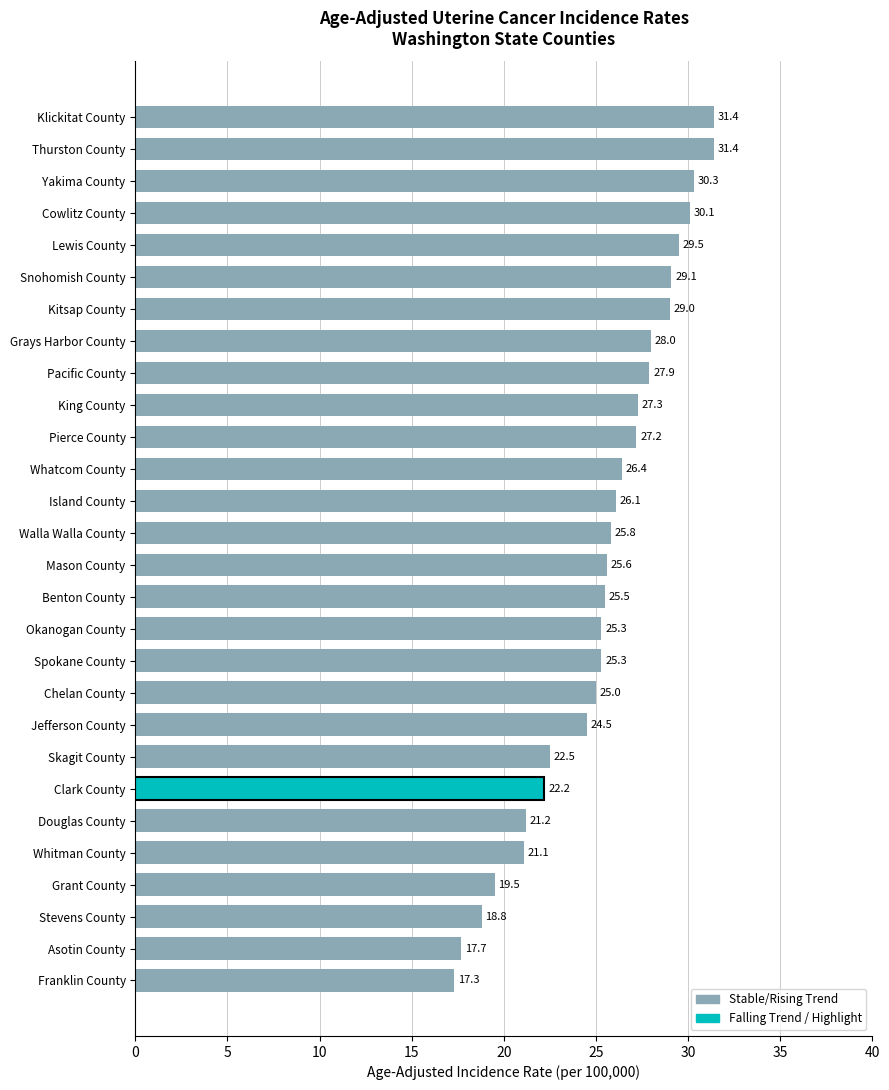

What is the maximum value shown in the chart?

31.4